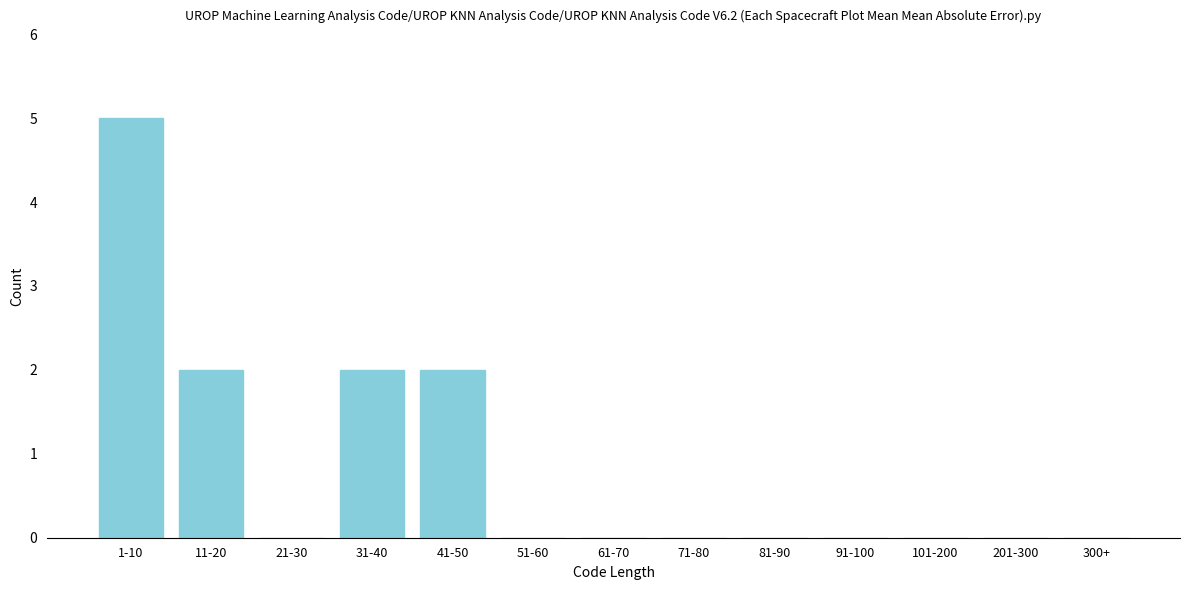

Reading left to right, list all the values displayed in this chart.

1-10=5	11-20=2	21-30=0	31-40=2	41-50=2	51-60=0	61-70=0	71-80=0	81-90=0	91-100=0	101-200=0	201-300=0	300+=0